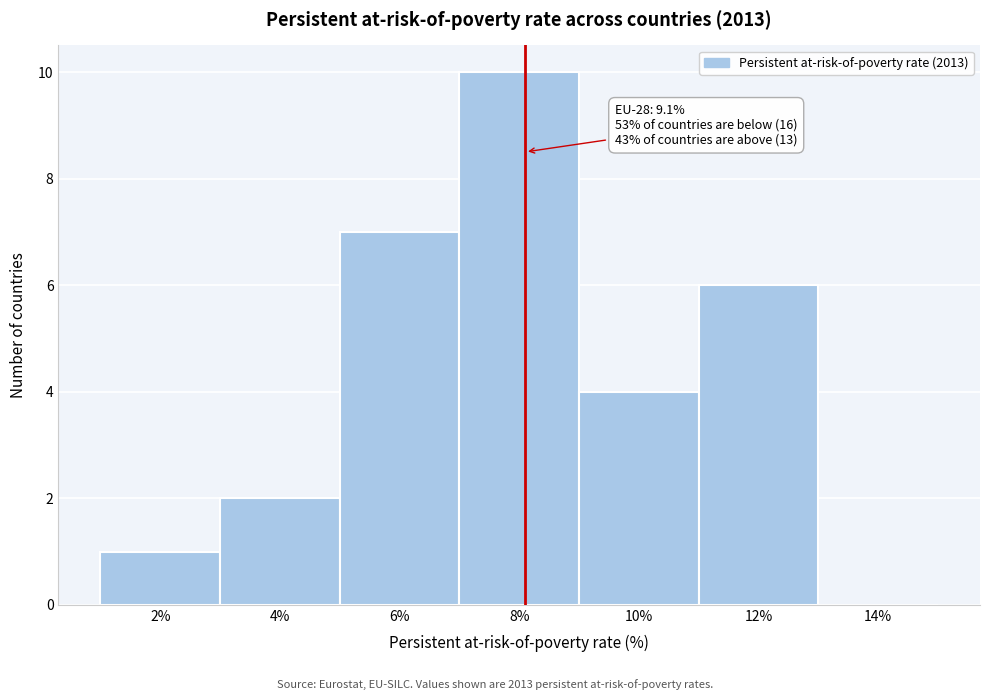

Reading left to right, extract all data points from this chart.

2%=1	4%=2	6%=7	8%=10	10%=4	12%=6	14%=0